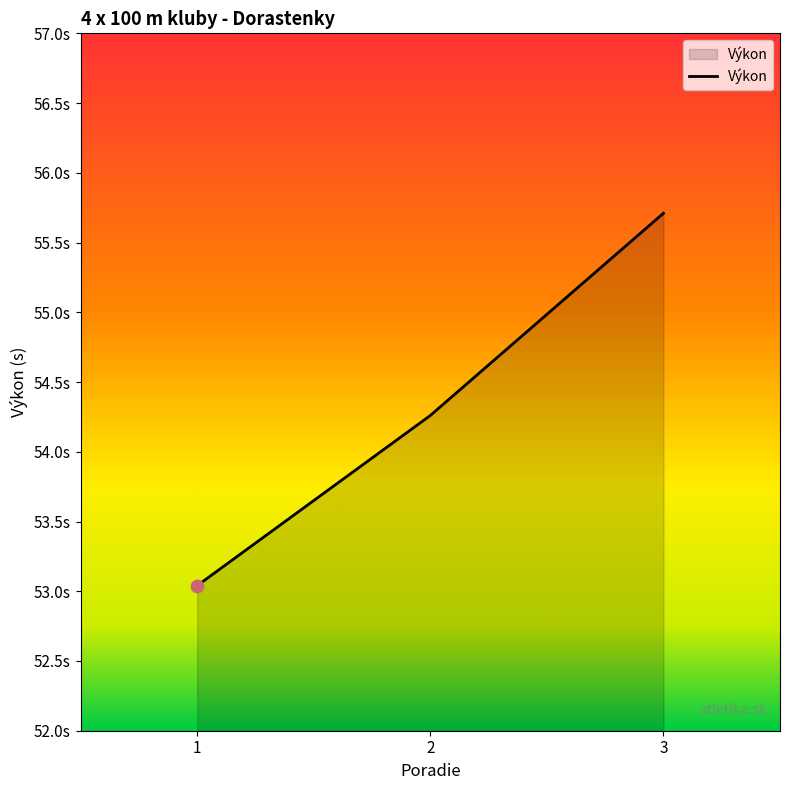

Which has a higher value, 3 or 1?

3